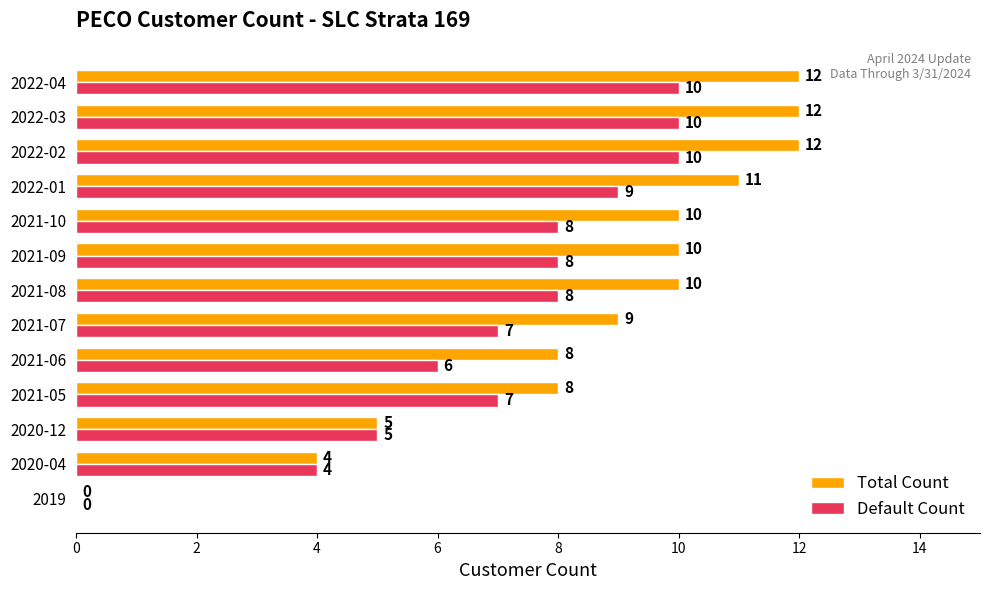

What is the greatest value displayed?

12